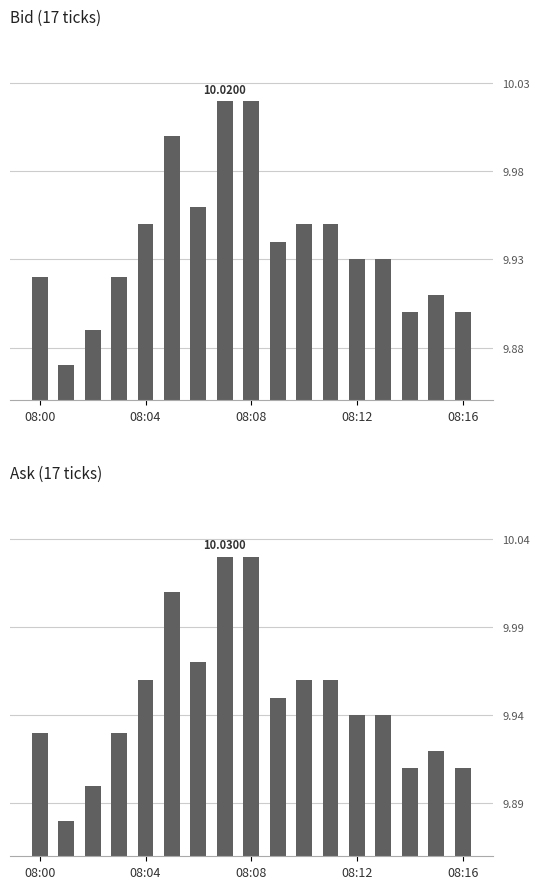

What is the smallest value displayed?

9.9